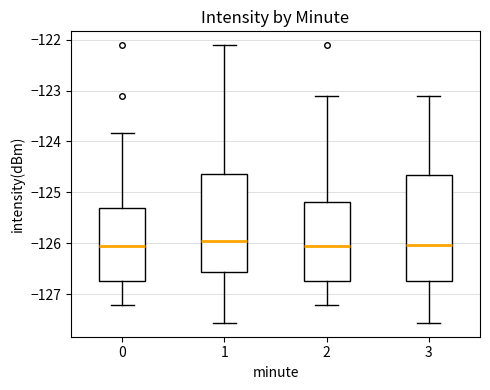

Reading left to right, transcribe this box plot: for each box, give where its median line is, the range the box spans, and where its two whiskers end, as read against the y-axis. The values are not printed on the chart, so give them approximately, as read against the axis.

0: median -126.0, box -126.7 to -125.3, whiskers -127.2 to -123.8
1: median -126.0, box -126.6 to -124.6, whiskers -127.6 to -122.1
2: median -126.0, box -126.7 to -125.2, whiskers -127.2 to -123.1
3: median -126.0, box -126.7 to -124.7, whiskers -127.6 to -123.1